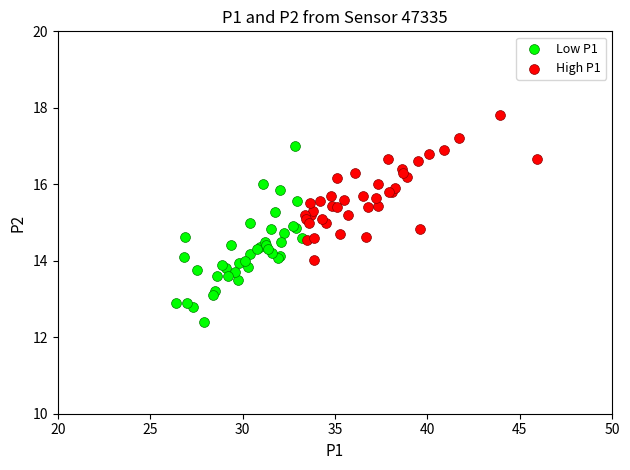

Which series has the widest spread of Y values?

Low P1